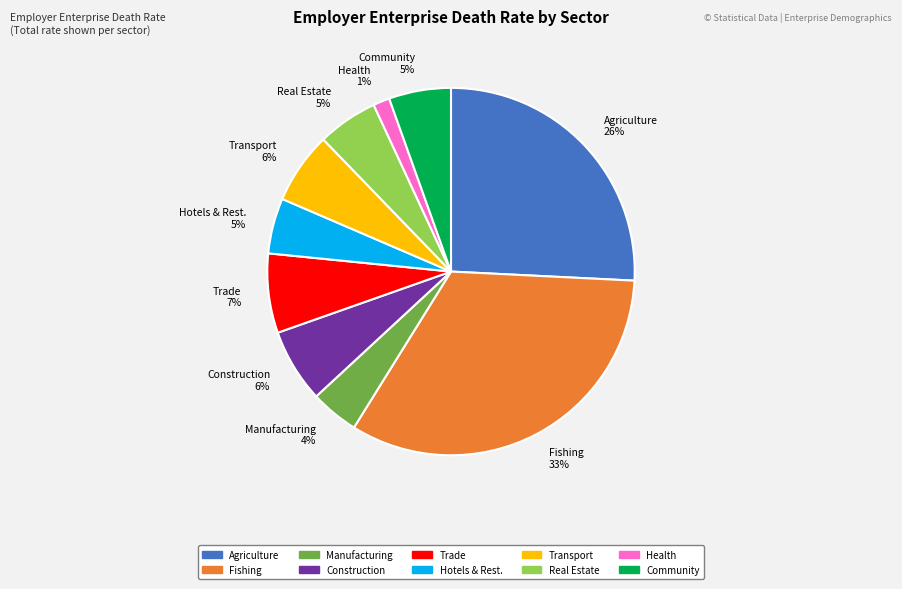

Does any single category account for the majority?

No